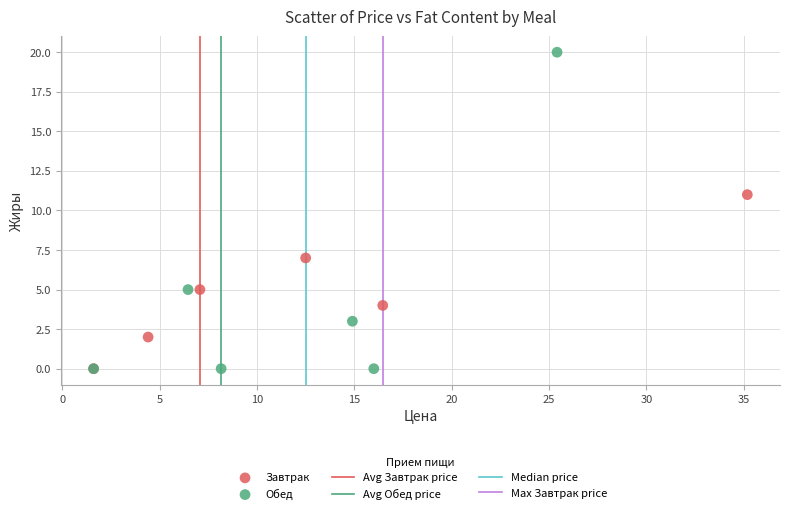

Which series reaches the maximum Y coordinate?

Обед